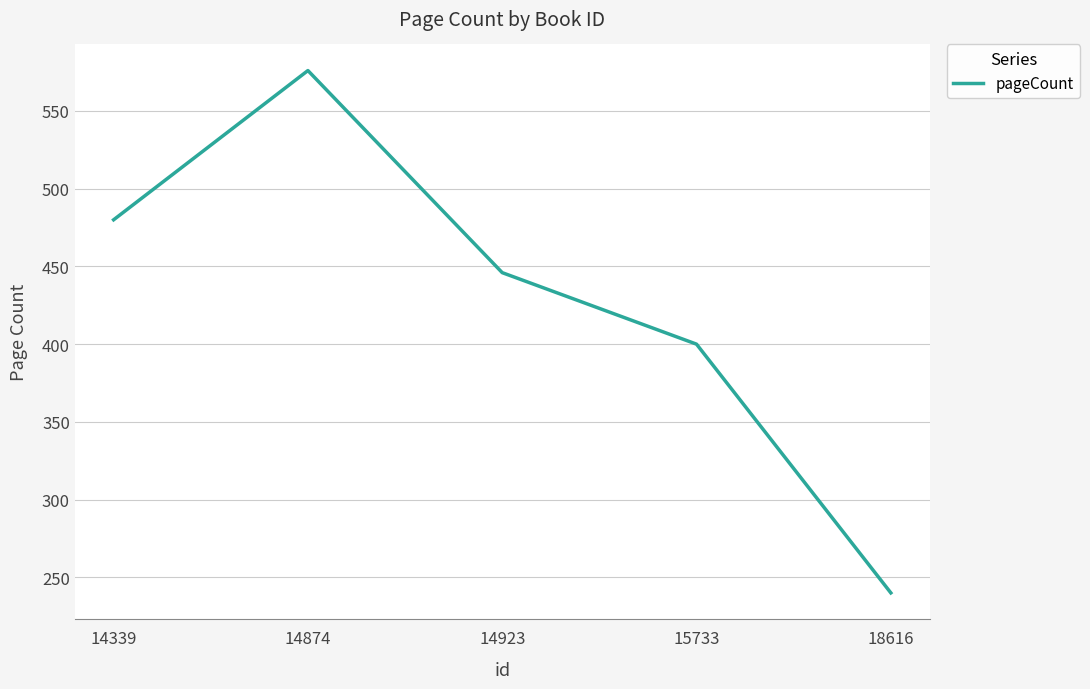

Reading left to right, list all the values displayed in this chart.

14339=480	14874=576	14923=446	15733=400	18616=240